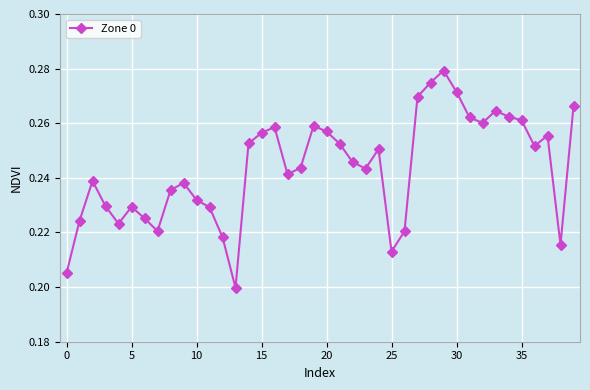

How many interior local valleys (lower than both neighbors) does the data have?

9